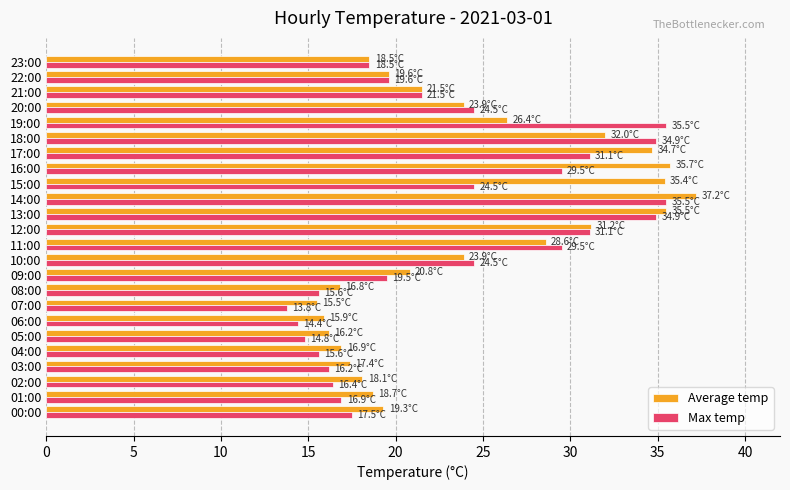

What is the greatest value displayed?

37.2